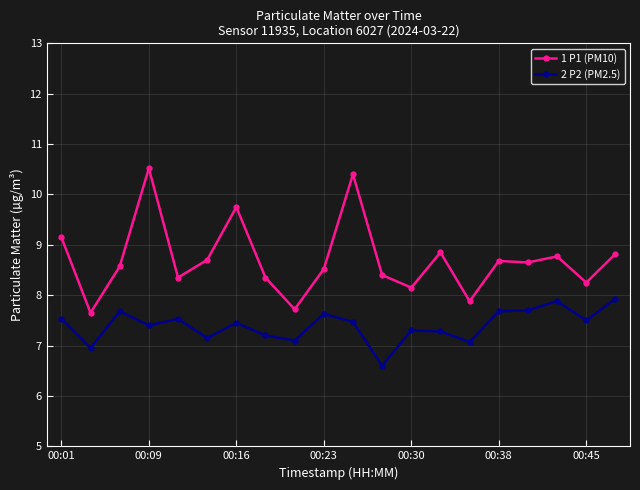

Which series has the largest total across all categories?

1 P1 (PM10)